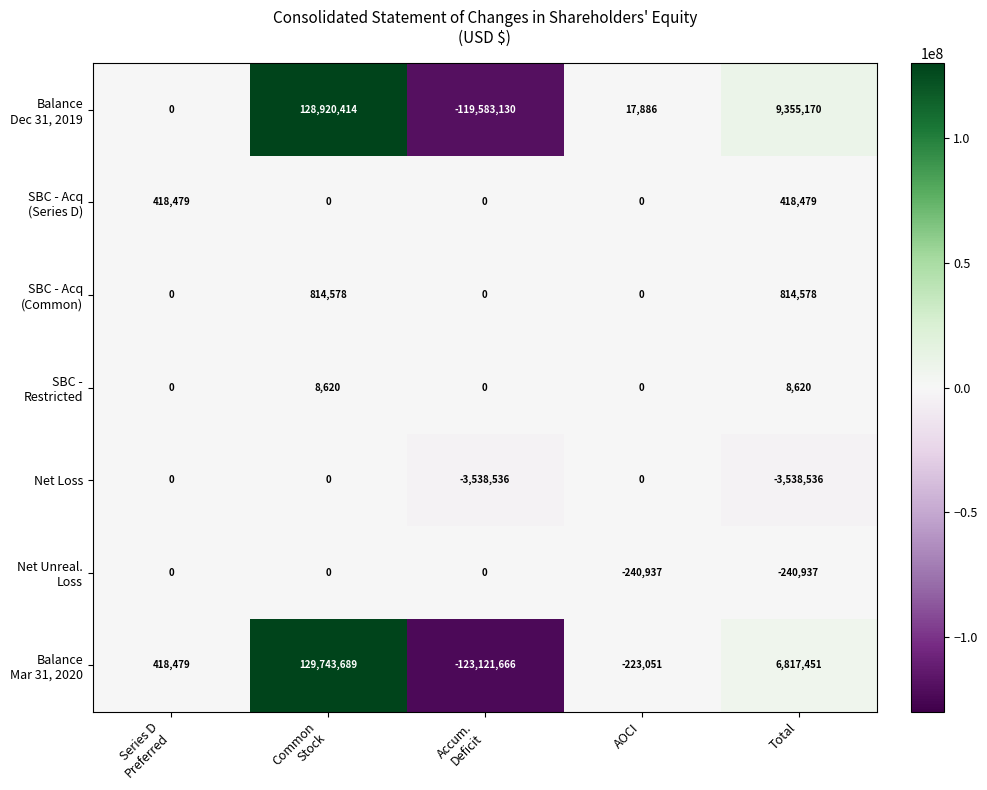

What is the difference between the highest and lowest values at Accum.
Deficit?

123121666